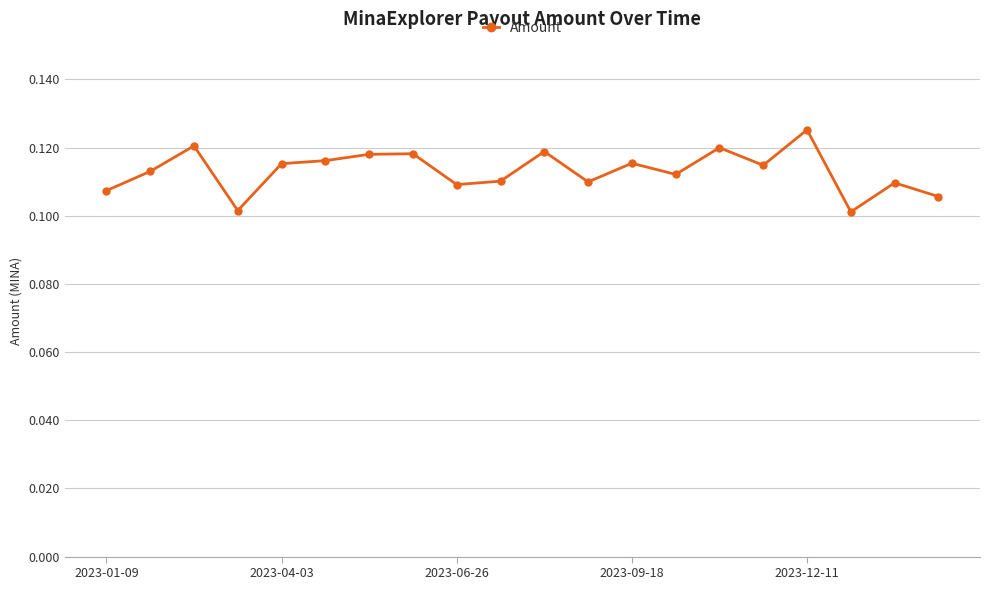

True or false: the data has more than 1 interior local peaks.

True